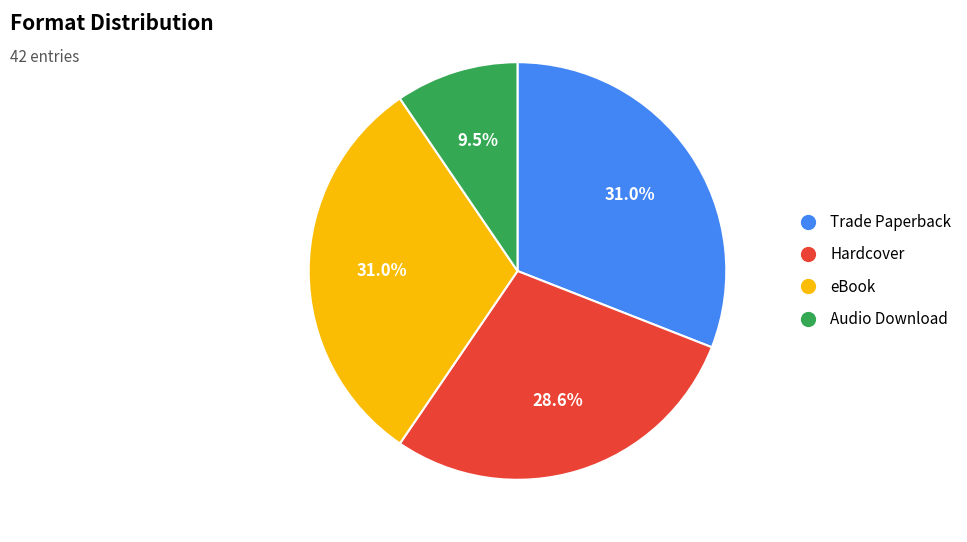

Is it true that Hardcover is 34% of the pie?

False